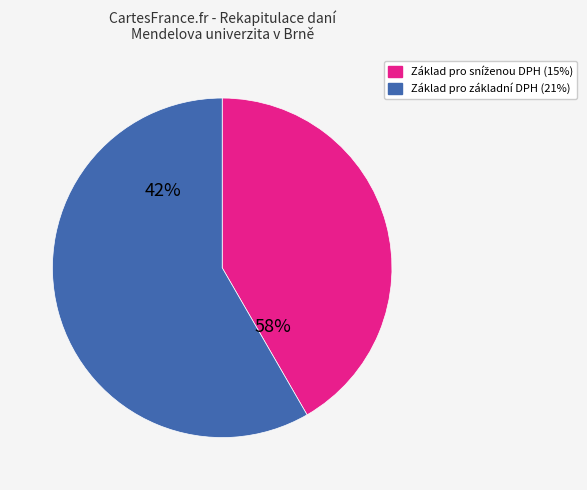

How many slices are in this pie chart?

2